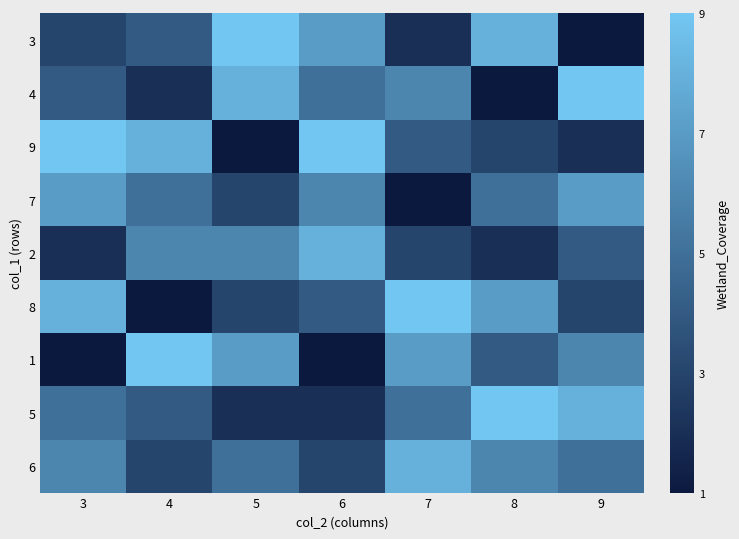

Reading right to left, extract all data points from this chart.

3: 9=1	8=8	7=2	6=7	5=9	4=4	3=3
4: 9=9	8=1	7=6	6=5	5=8	4=2	3=4
9: 9=2	8=3	7=4	6=9	5=1	4=8	3=9
7: 9=7	8=5	7=1	6=6	5=3	4=5	3=7
2: 9=4	8=2	7=3	6=8	5=6	4=6	3=2
8: 9=3	8=7	7=9	6=4	5=3	4=1	3=8
1: 9=6	8=4	7=7	6=1	5=7	4=9	3=1
5: 9=8	8=9	7=5	6=2	5=2	4=4	3=5
6: 9=5	8=6	7=8	6=3	5=5	4=3	3=6